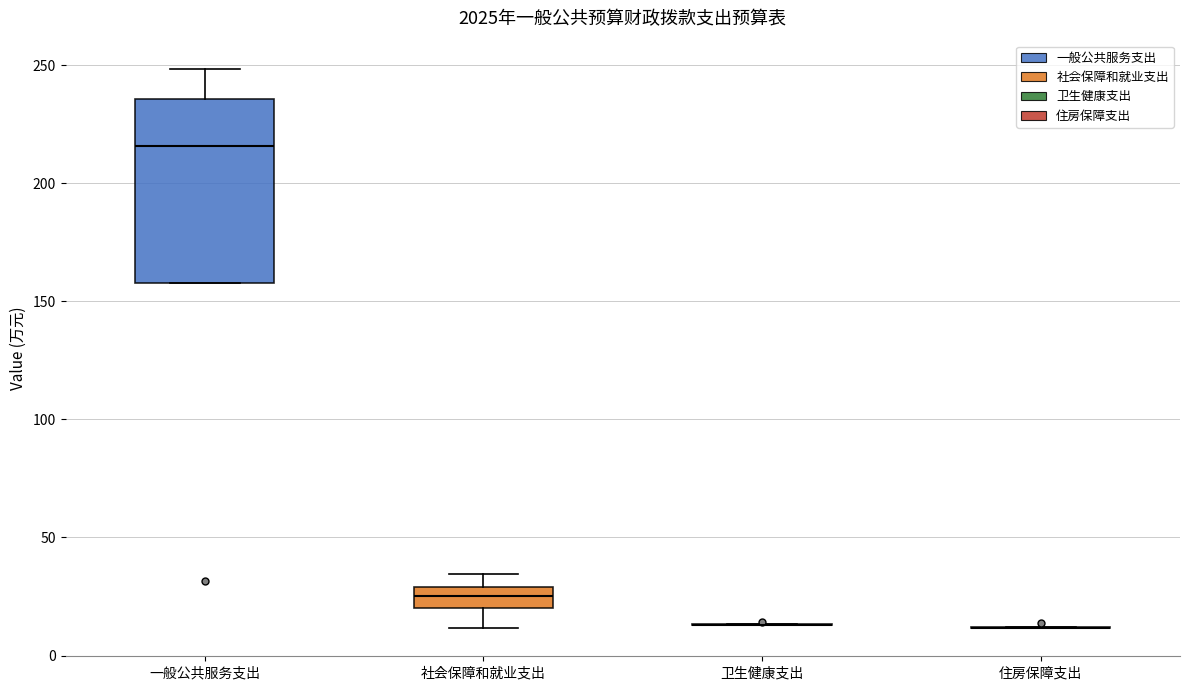

Reading left to right, transcribe this box plot: for each box, give where its median line is, the range the box spans, and where its two whiskers end, as read against the y-axis. The values are not printed on the chart, so give them approximately, as read against the axis.

一般公共服务支出: median 215, box 160 to 235, whiskers 160 to 250
社会保障和就业支出: median 25, box 20 to 30, whiskers 10 to 35
卫生健康支出: box collapsed to a line at 15, whiskers 15 to 15
住房保障支出: box collapsed to a line at 10, whiskers 10 to 10